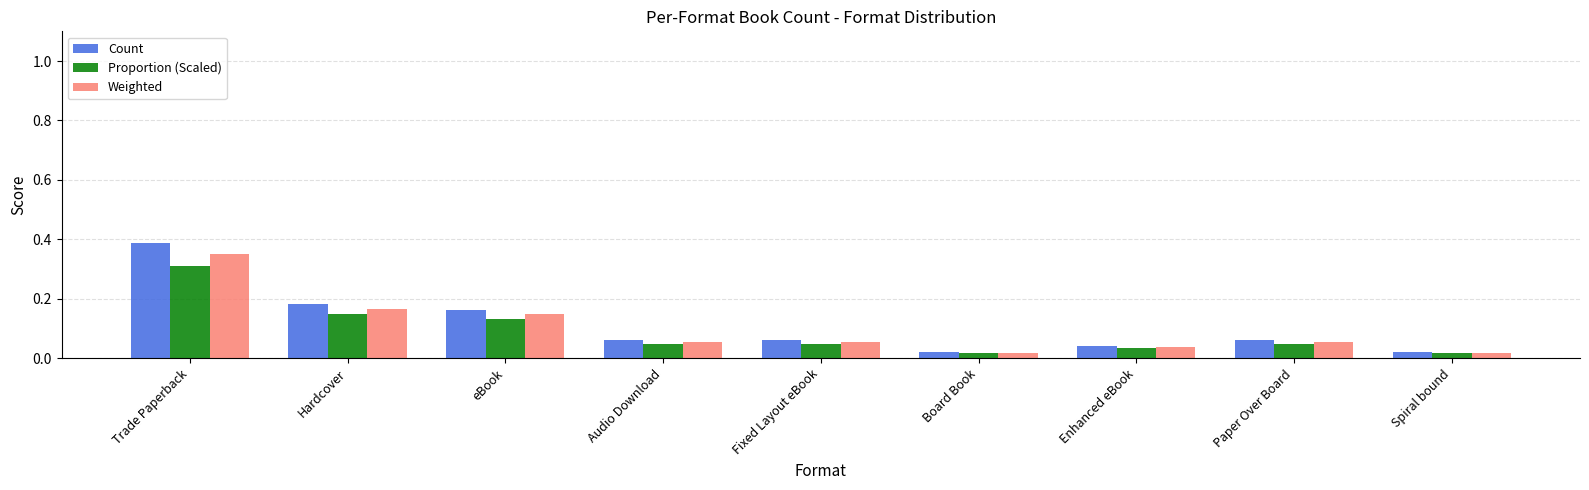

What is the sum of all Weighted values?

0.9